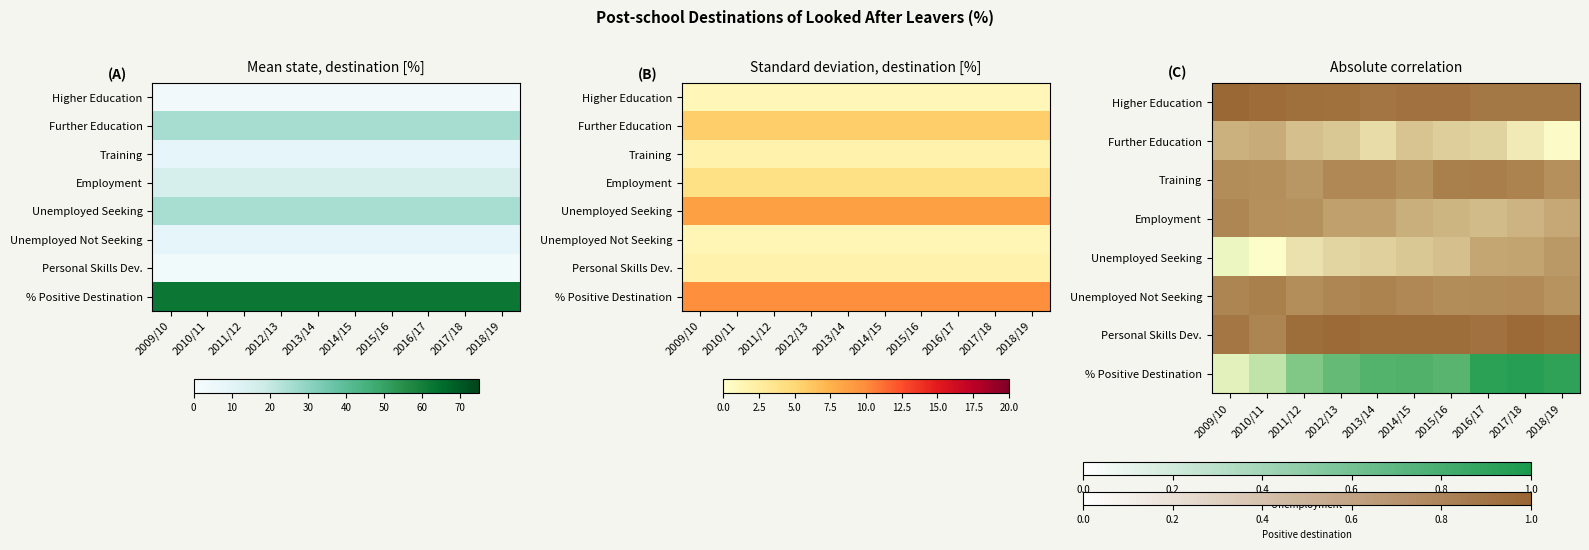

Which series has the largest total across all categories?

% Positive Destination